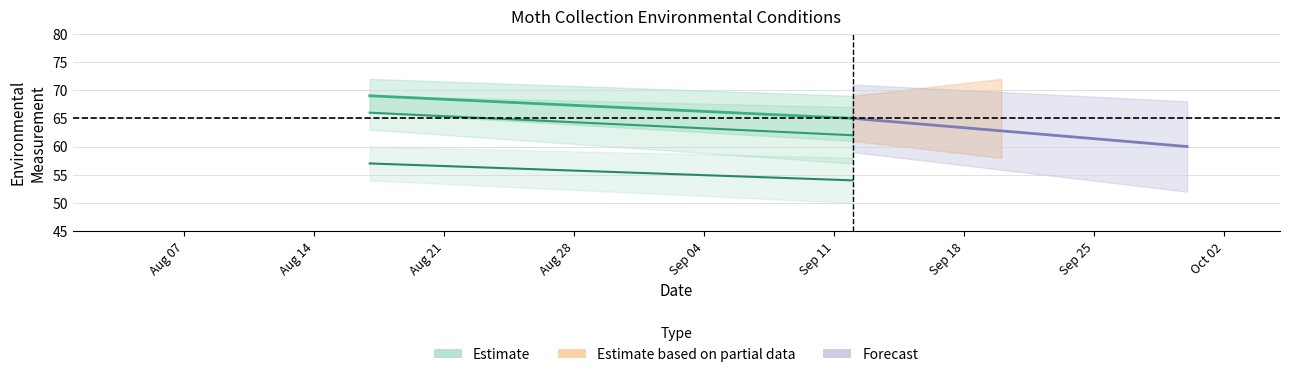

What is the highest value of the Temperature series?

69